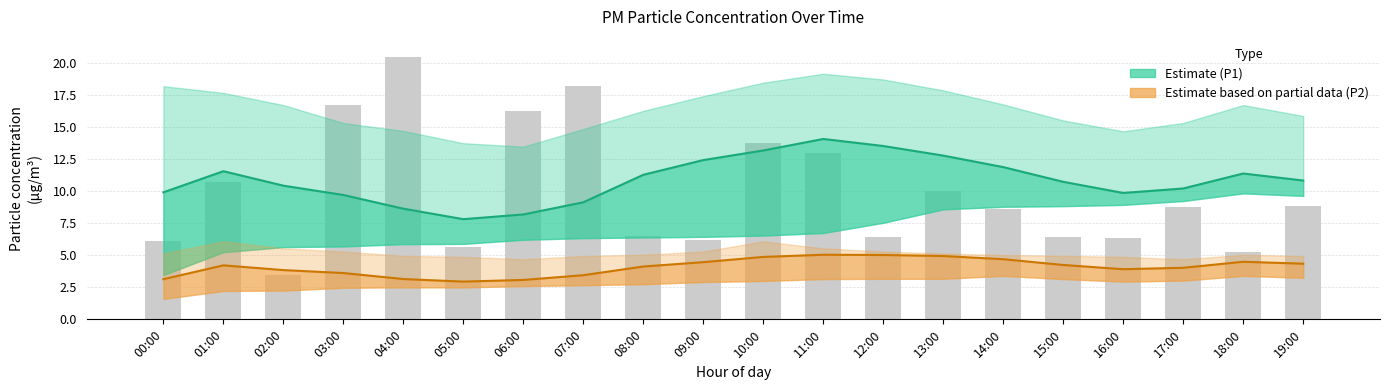

What is the difference between the highest and lowest values at 07:00?

12.2